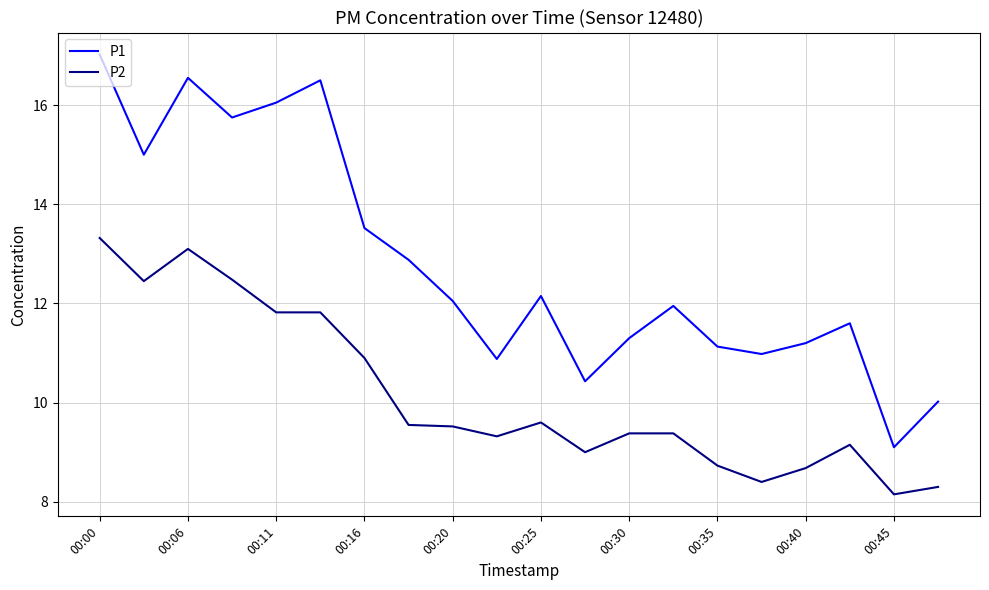

How many values in the P1 series exceed 12?

10